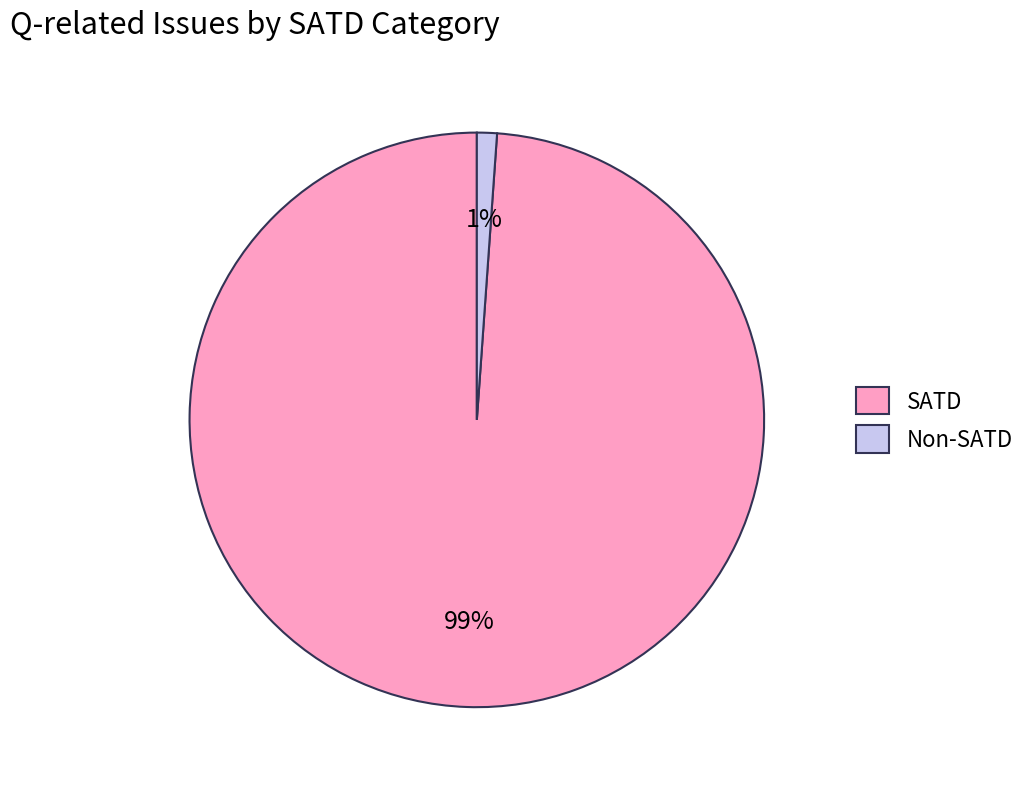

Combined, do SATD and Non-SATD account for over 50%?

Yes